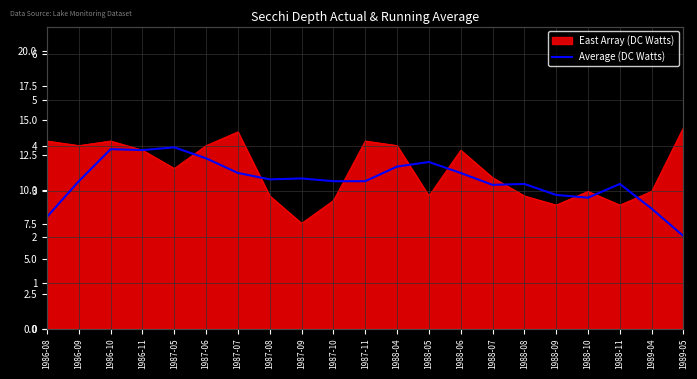

True or false: the data has more than 1 interior local peaks.

True